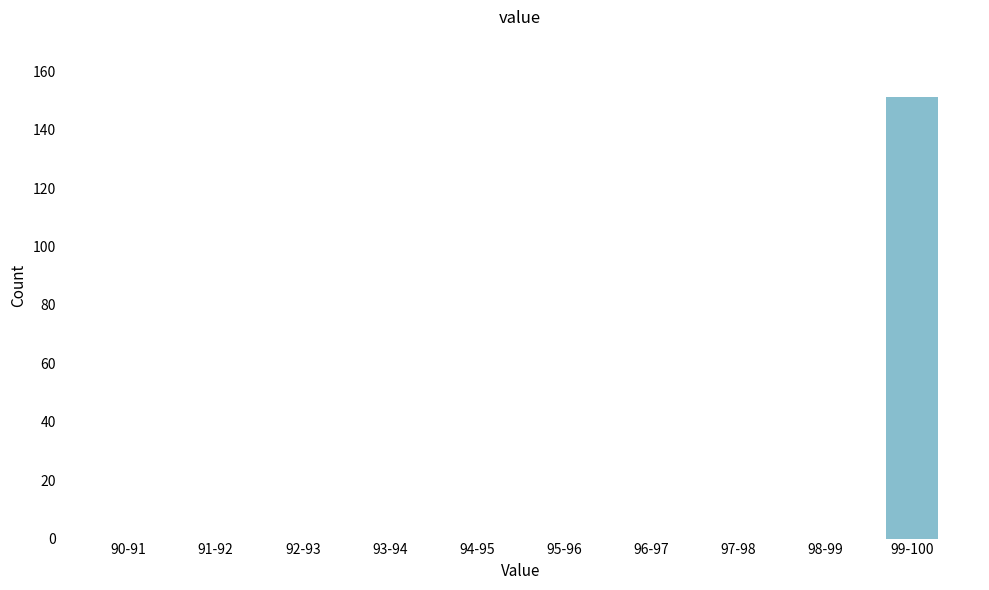

Reading left to right, transcribe all the data shown in this chart.

90-91=0	91-92=0	92-93=0	93-94=0	94-95=0	95-96=0	96-97=0	97-98=0	98-99=0	99-100=151